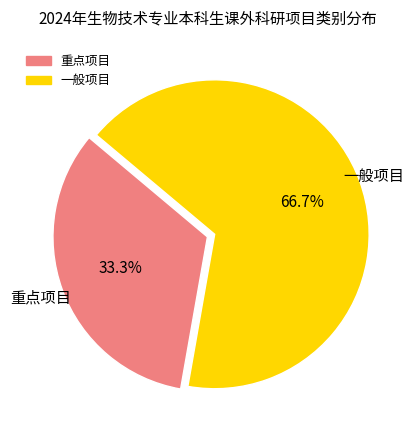

The 重点项目 slice represents 40% of the pie. True or false?

False